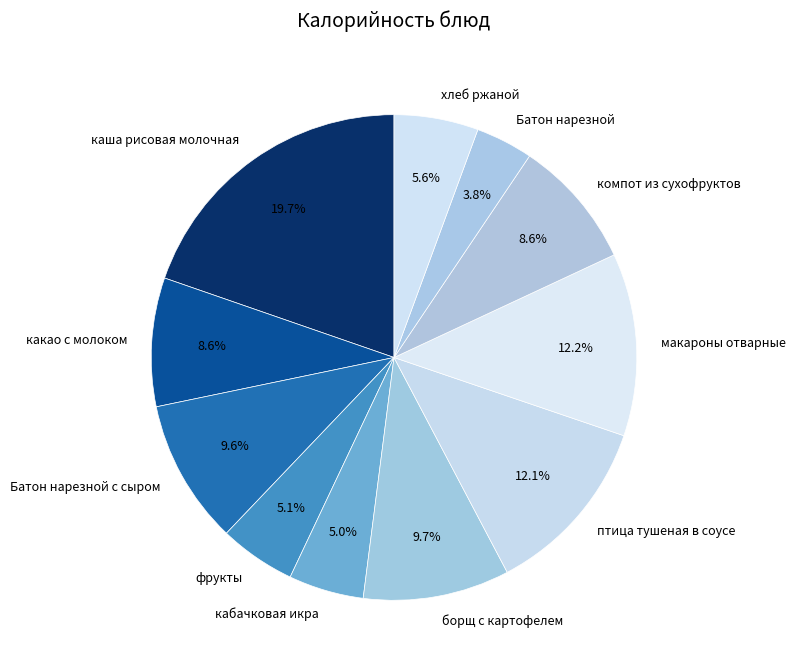

To the nearest percent, what portion does фрукты represent?

5%